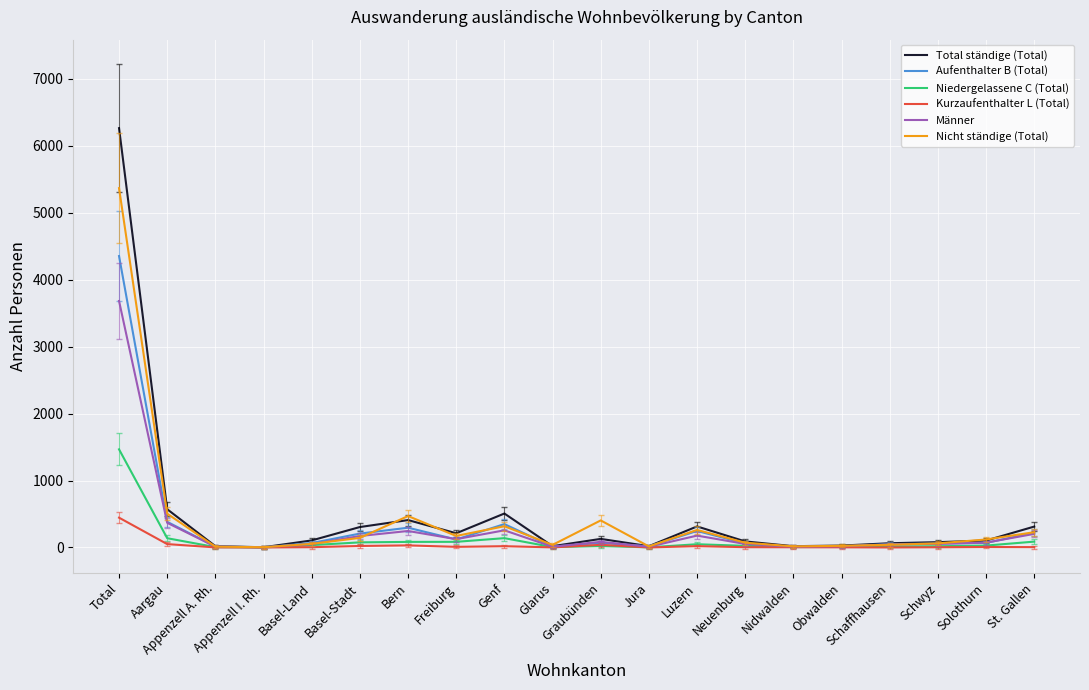

What is the maximum value shown in the chart?

6265